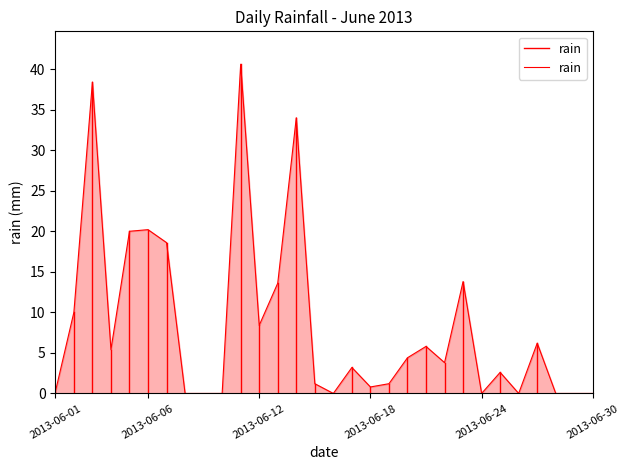

The value at 18 is 1.7. True or false?

False